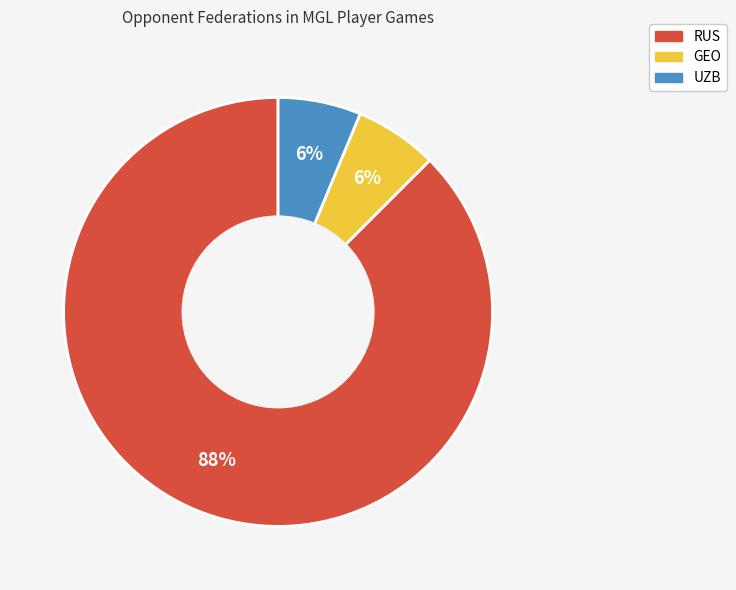

To the nearest percent, what is the average slice percentage?

33%